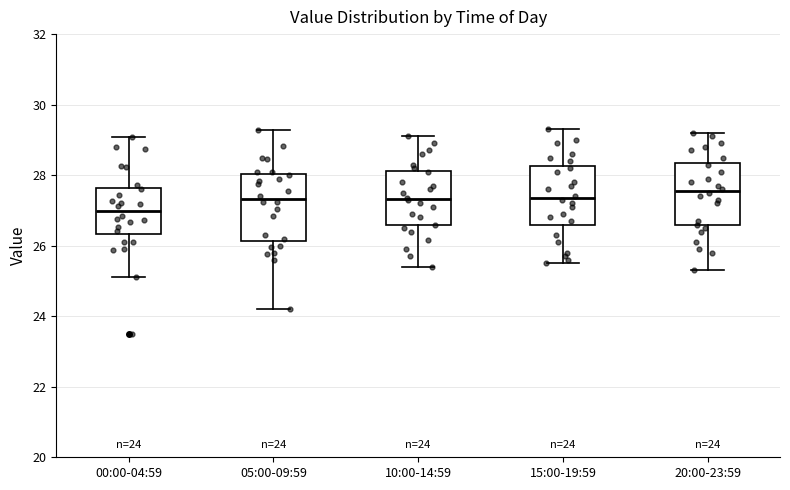

Which box's median line is the lowest?

00:00-04:59